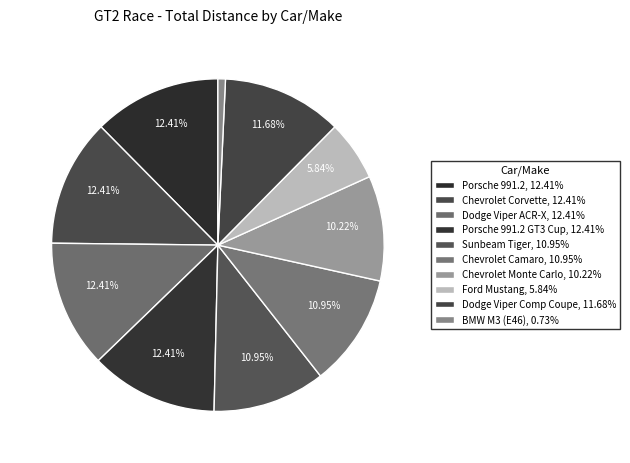

Count the number of slices in the pie.

10